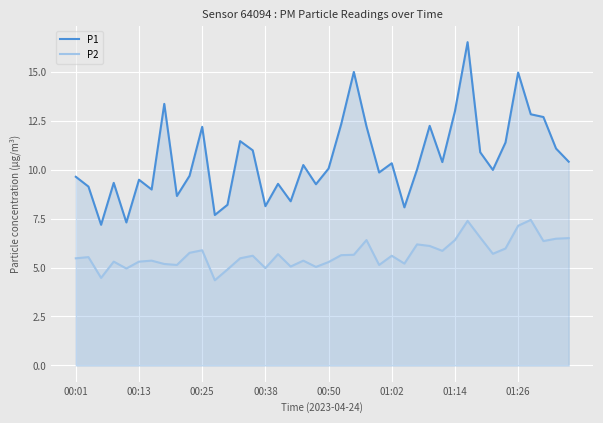

List the series in order of their overall mean, highest first.

P1, P2